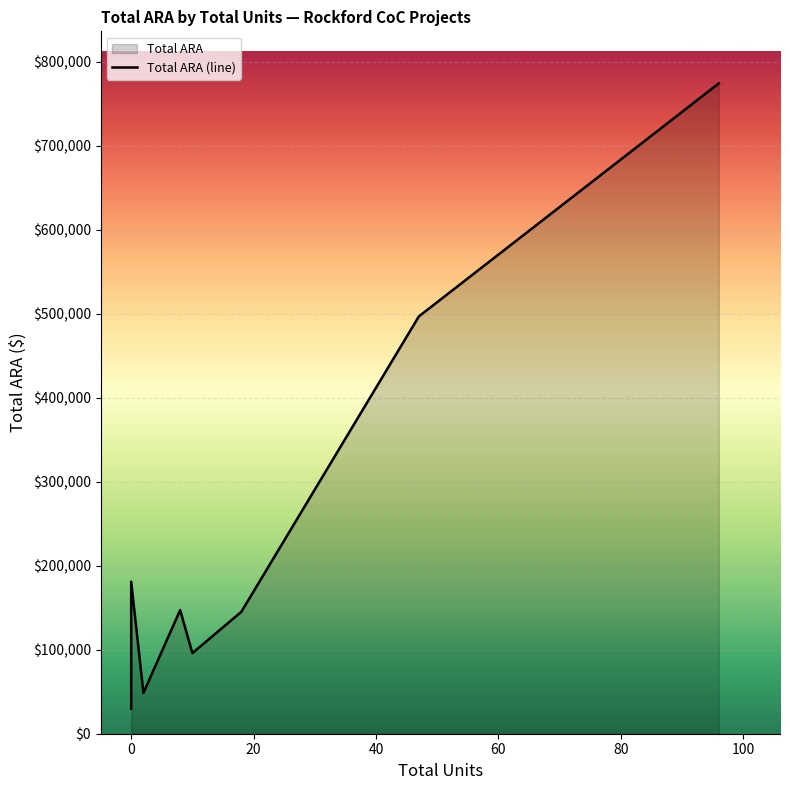

What is the maximum value shown in the chart?

774560